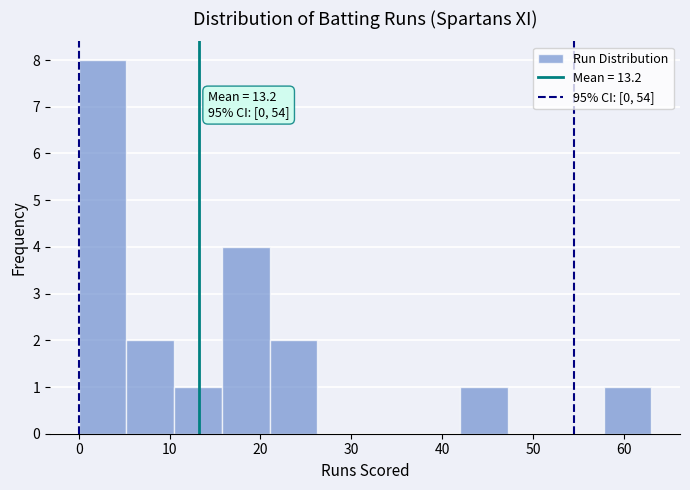

Over which range of the x-axis is the bar tallest?

0 to 5